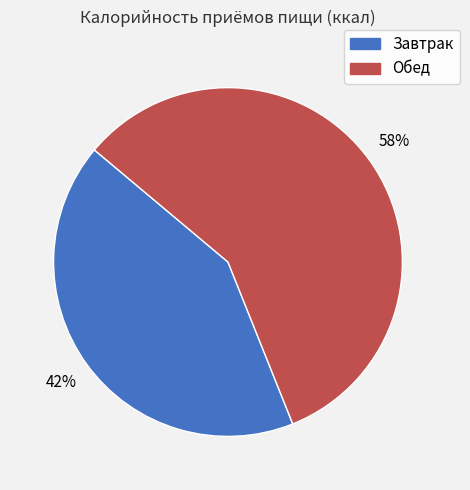

How many segments does this pie chart have?

2